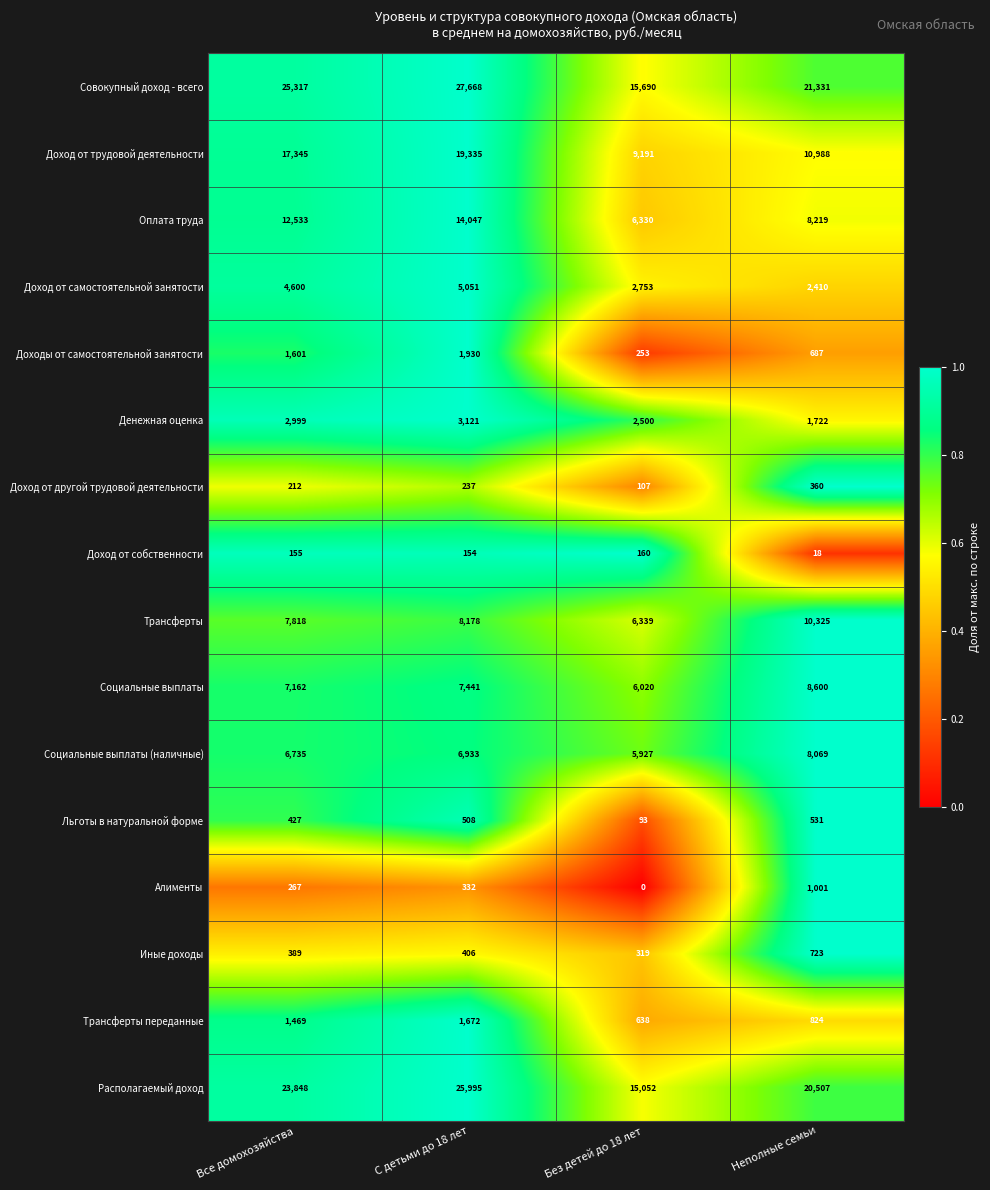

Read the Трансферты переданные value at Без детей до 18 лет, to the nearest 50.

650